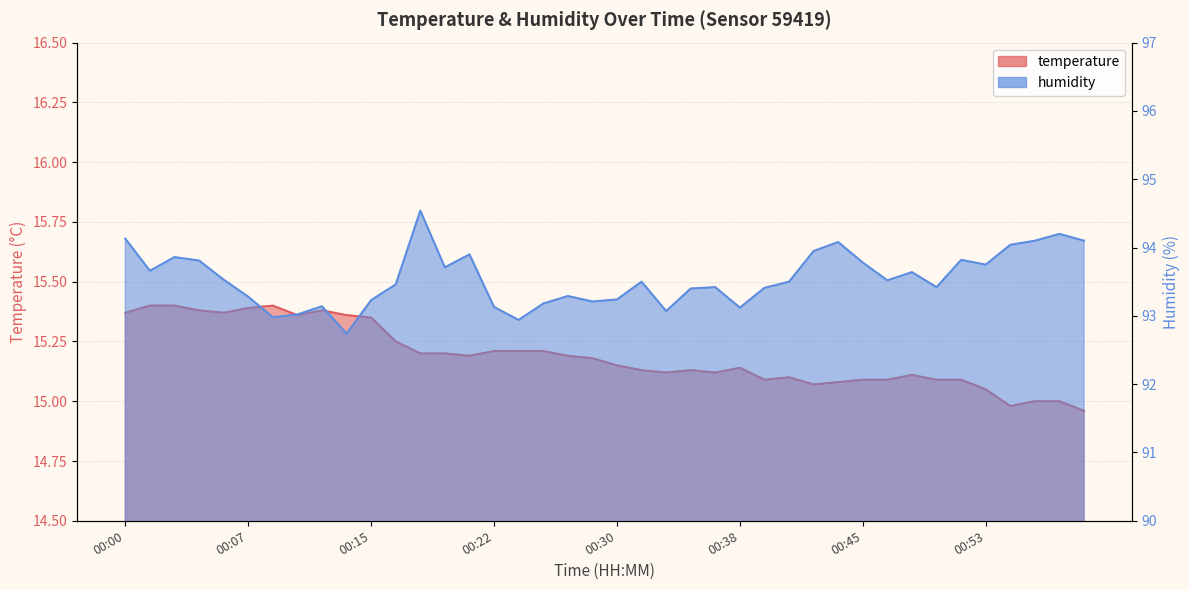

True or false: humidity and temperature intersect in this chart.

False